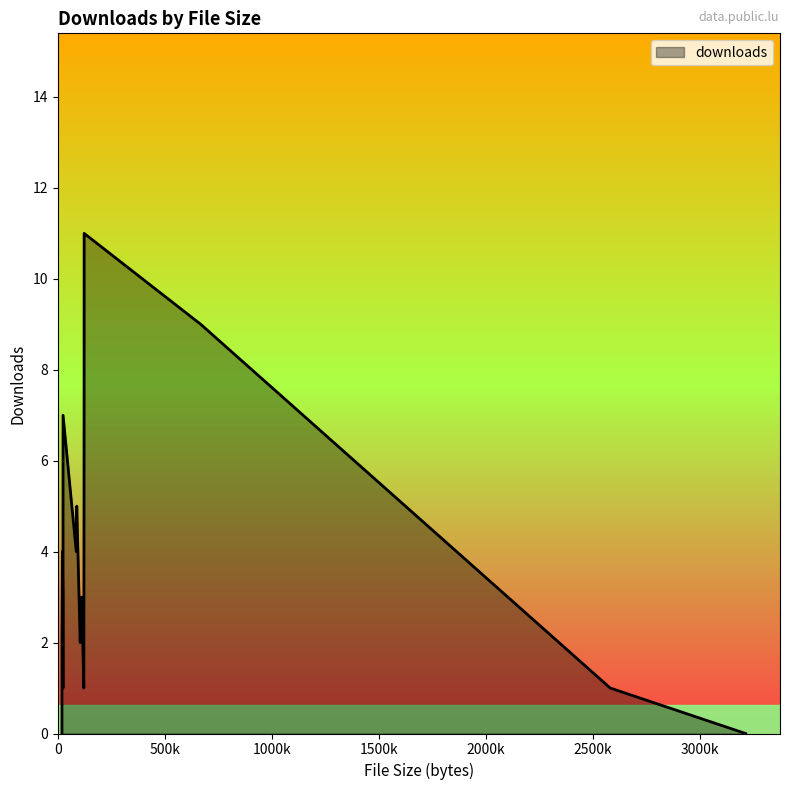

How many categories are shown in the chart?

16